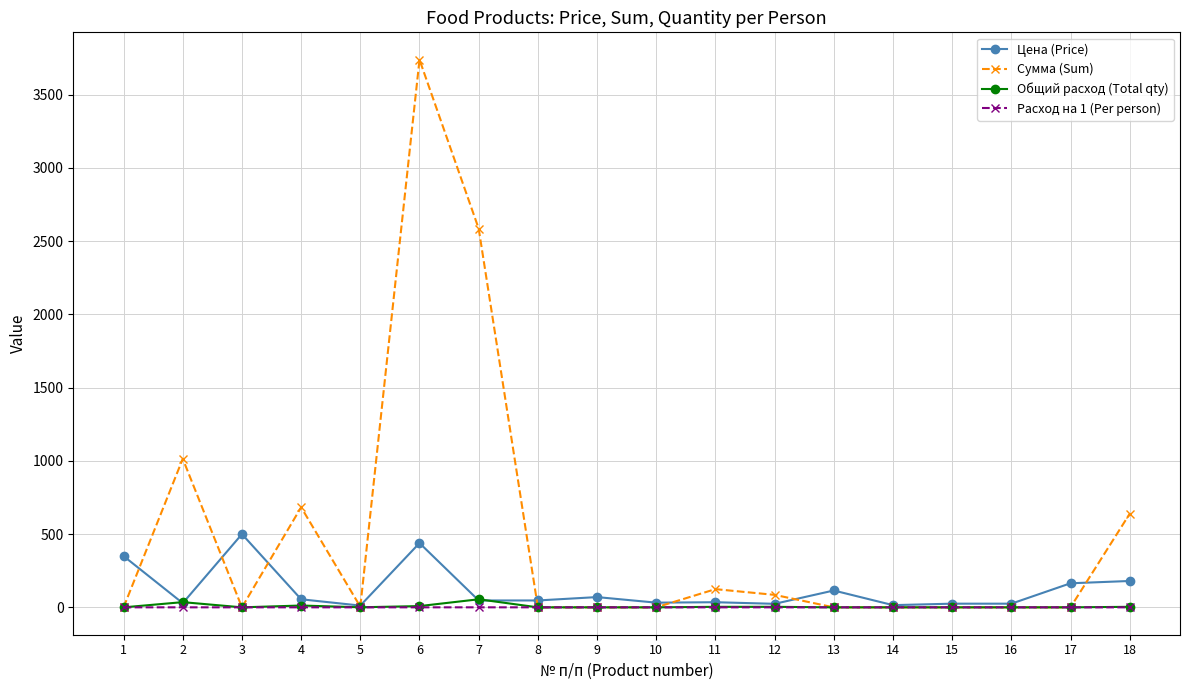

How many lines are shown in the chart?

4